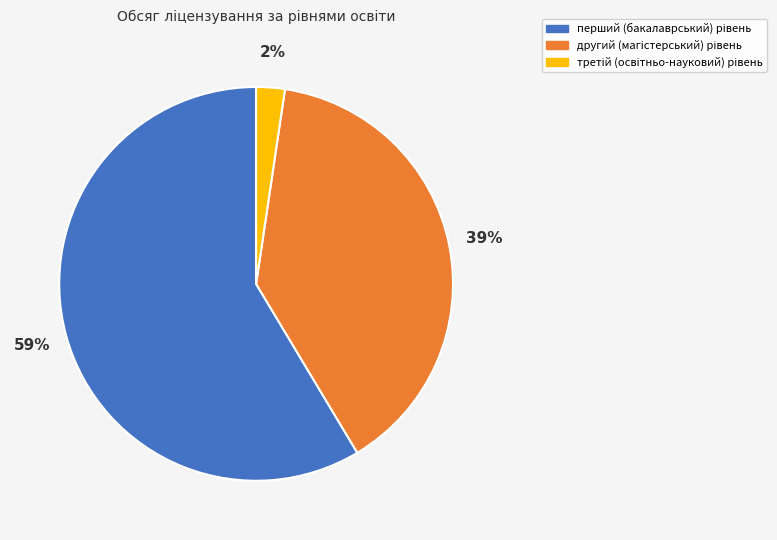

Is there any slice that represents more than half of the pie?

Yes